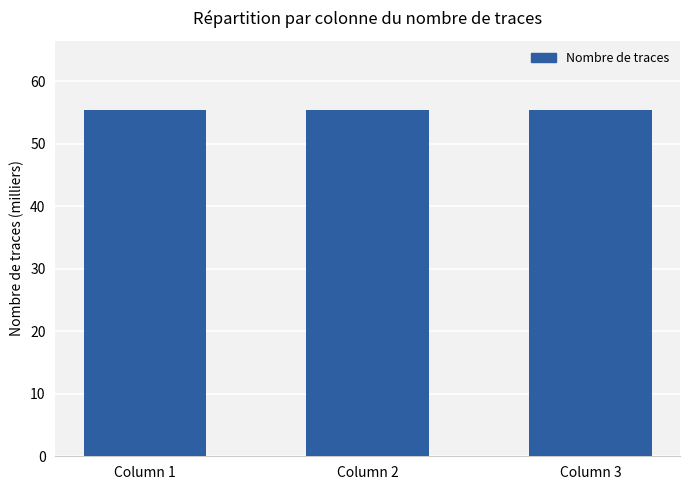

At which label is the value closest to 55424?

Column 1